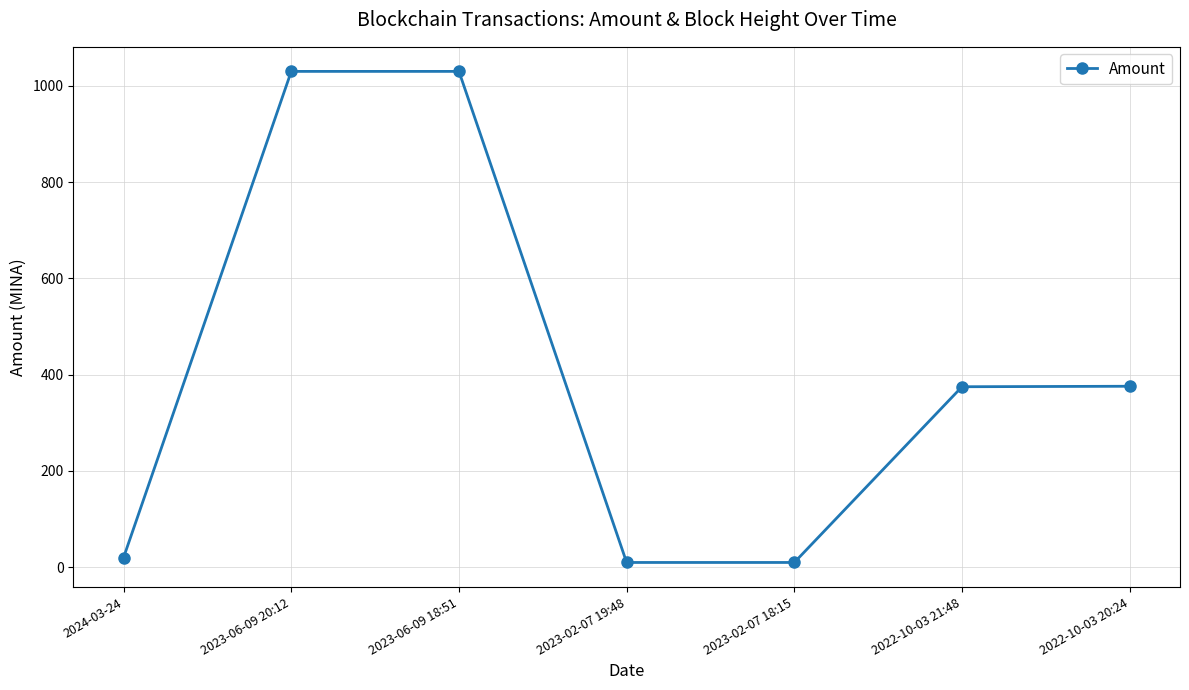

The chart shows a value of 376.0 at 2022-10-03 20:24. True or false?

True